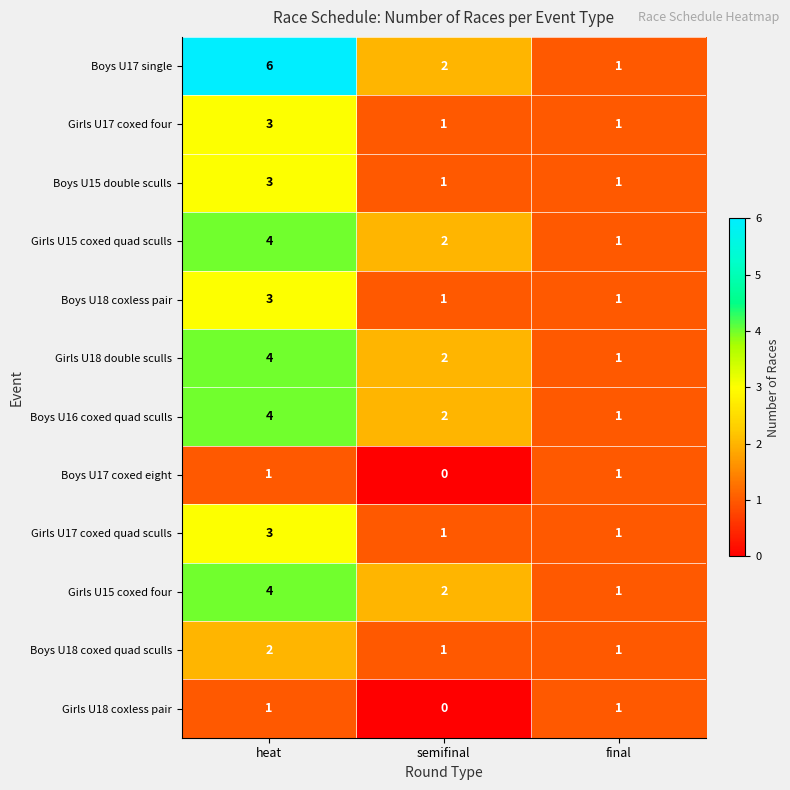

True or false: Girls U18 double sculls has a value of 1 at final.

True